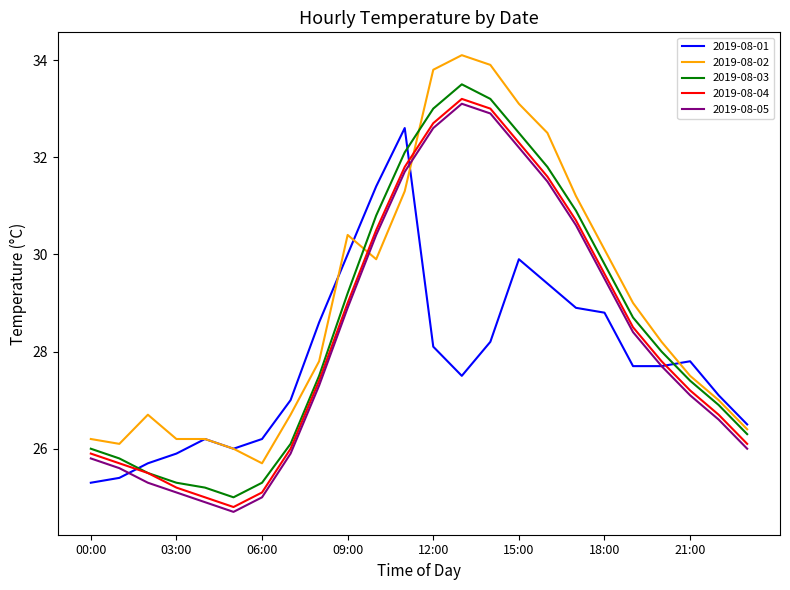

True or false: 2019-08-03 and 2019-08-01 intersect in this chart.

True